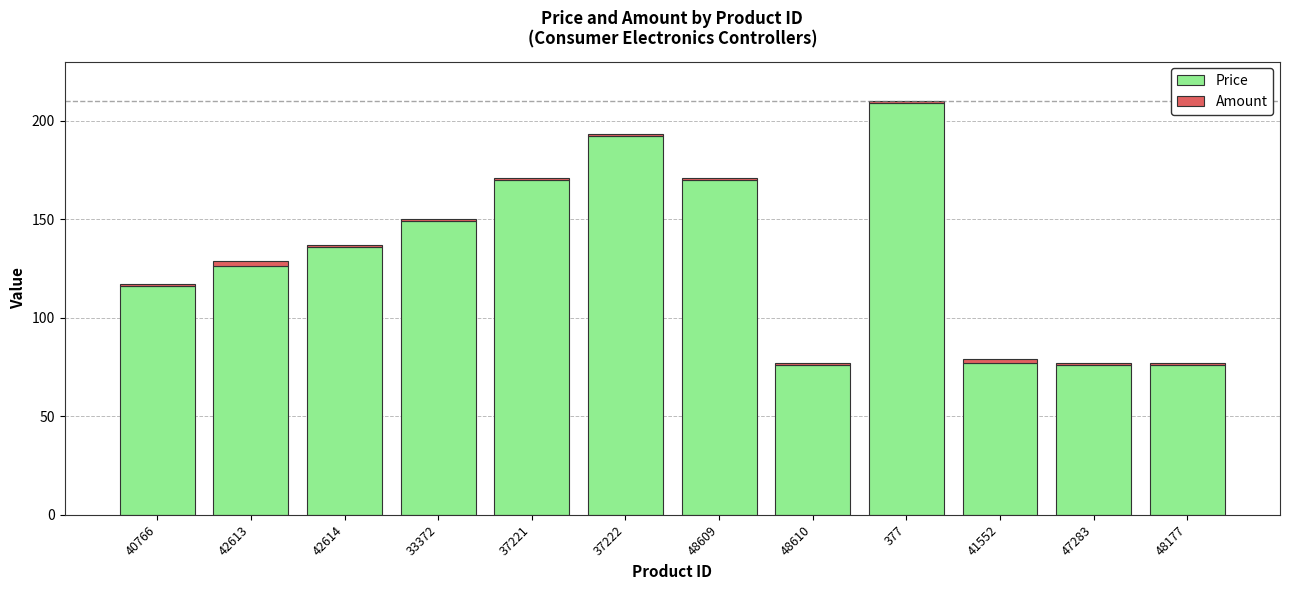

What is the highest value of the Price series?

209